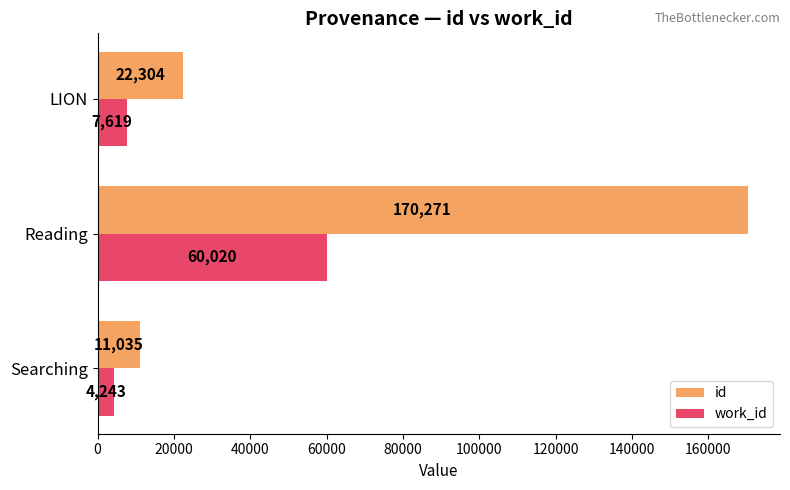

What are all the series names shown in the legend?

id, work_id